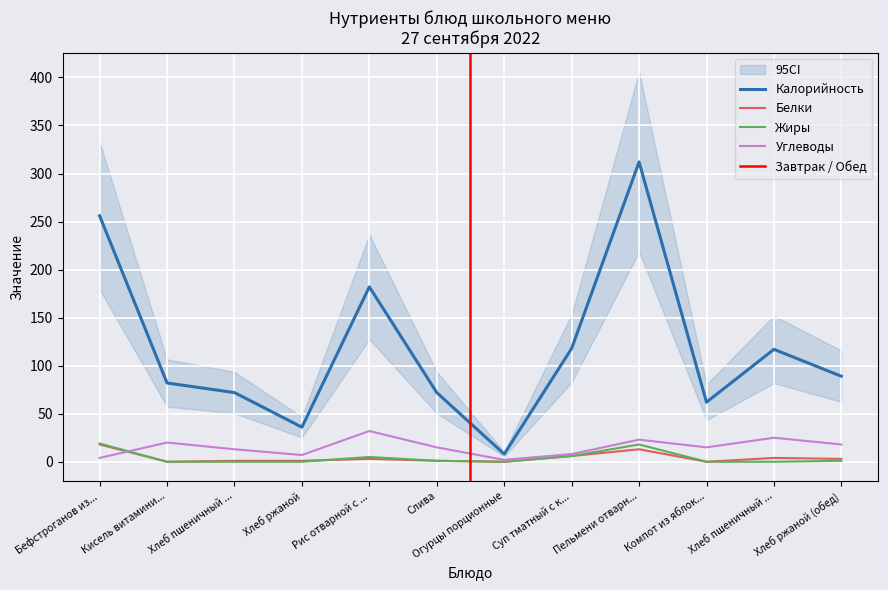

The Углеводы series shows 11 at Кисель витамини.... True or false?

False